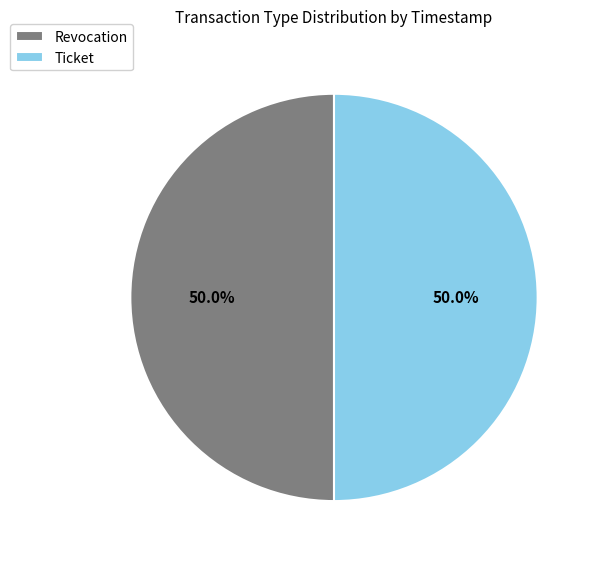

The Ticket slice represents 50% of the pie. True or false?

True